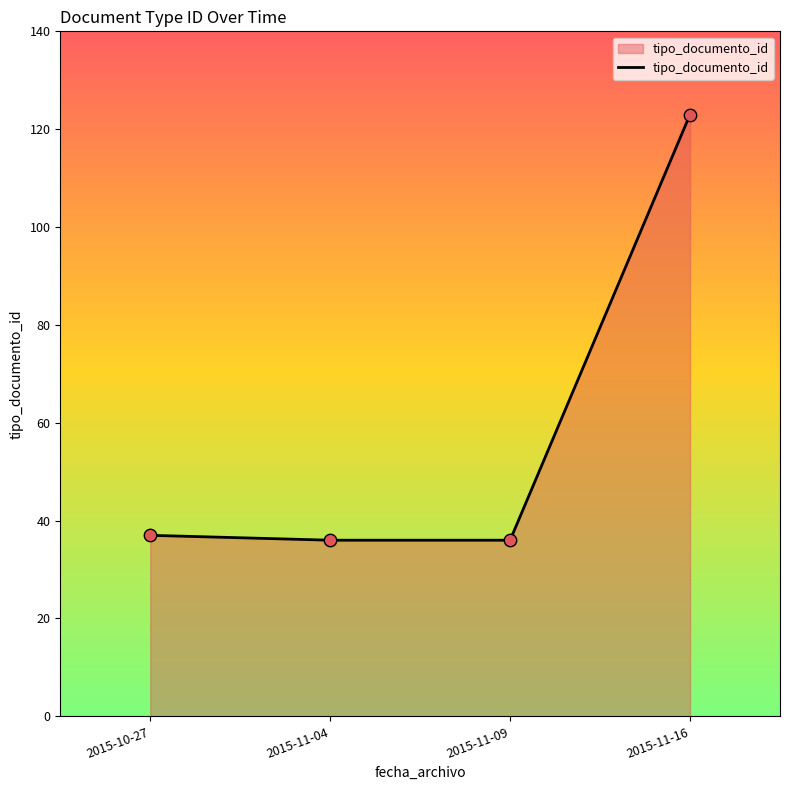

Approximately how many times larger is the value at 2015-11-04 compared to 2015-10-27?

1.0